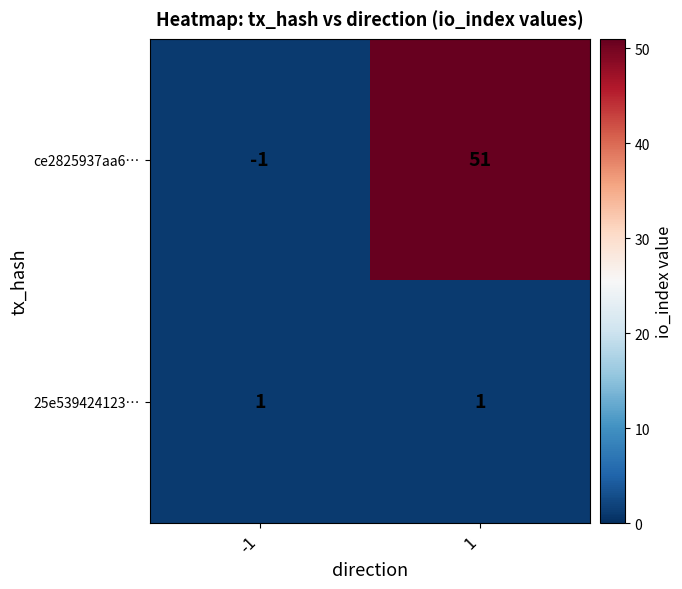

At which category is the sum across all series the highest?

1